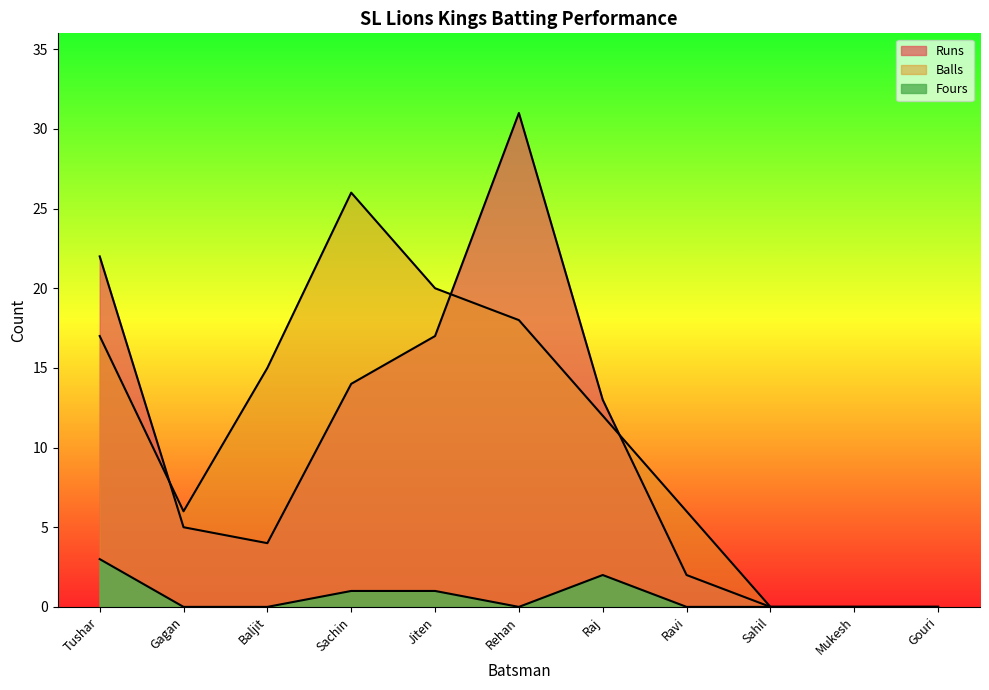

True or false: Runs and Fours cross at least once.

False